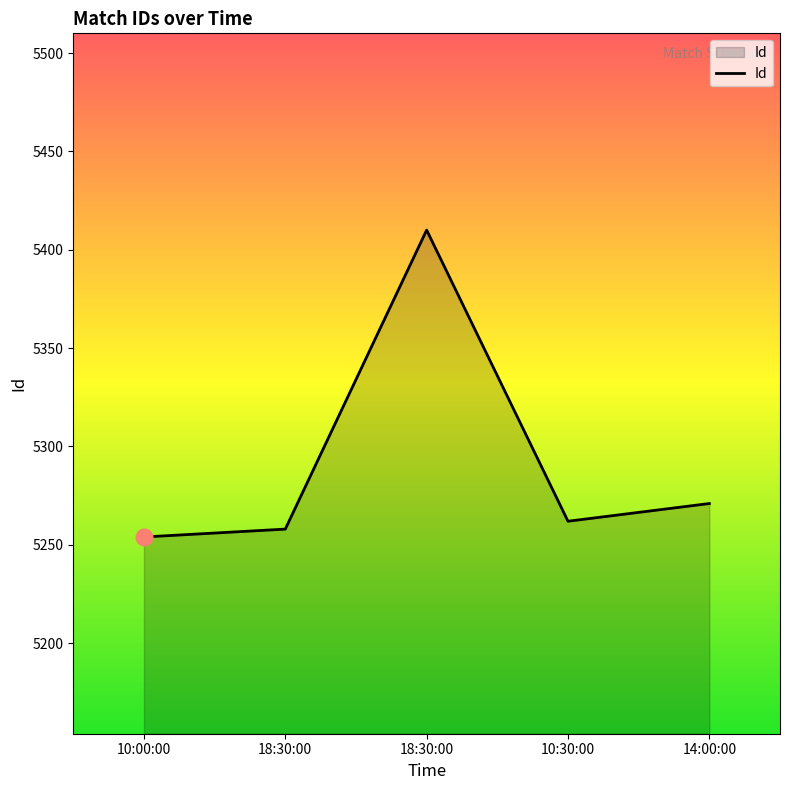

Rank the categories by value from highest to lowest.

18:30:00, 14:00:00, 10:30:00, 18:30:00, 10:00:00